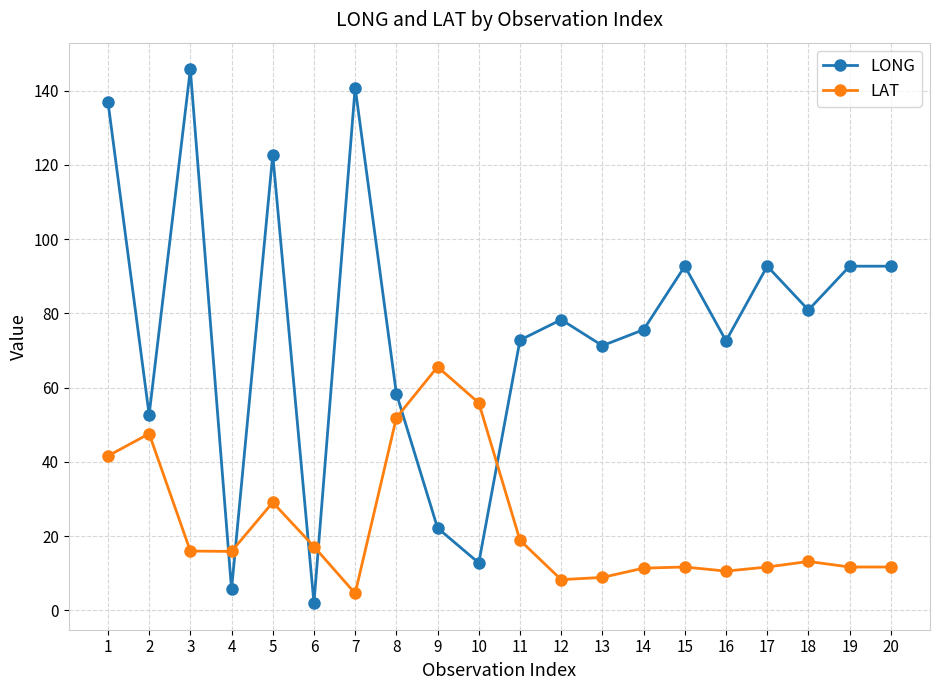

What are all the series names shown in the legend?

LONG, LAT